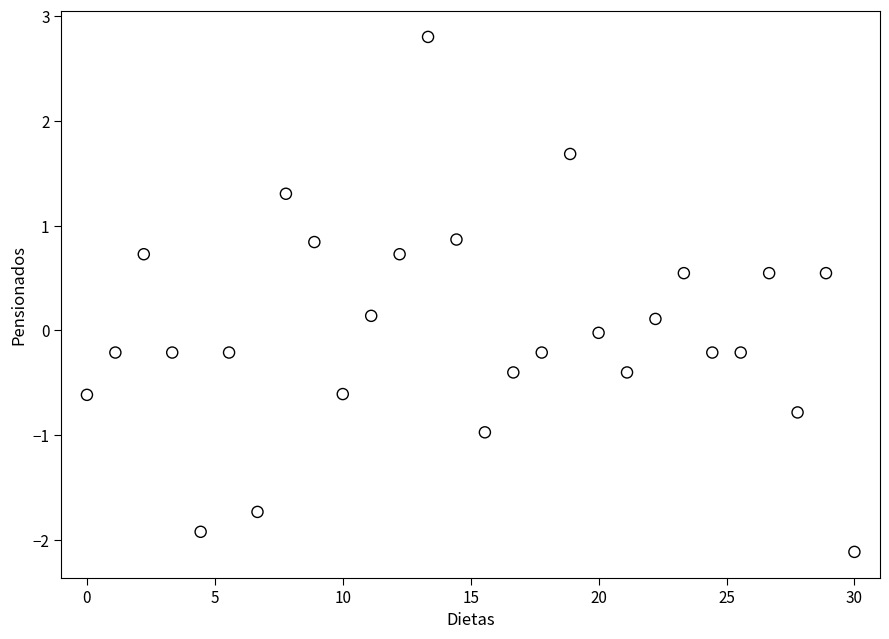

What is the range of X values (max minus min)?

30.0